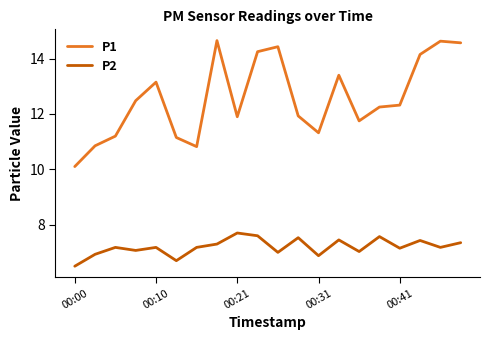

What is the smallest value displayed?

6.5